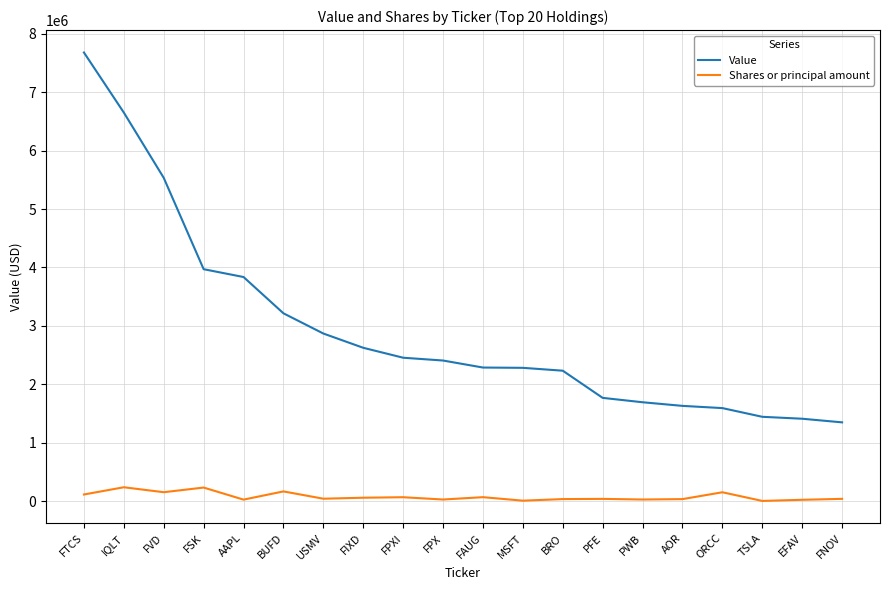

Which label corresponds to the largest value in the chart?

FTCS